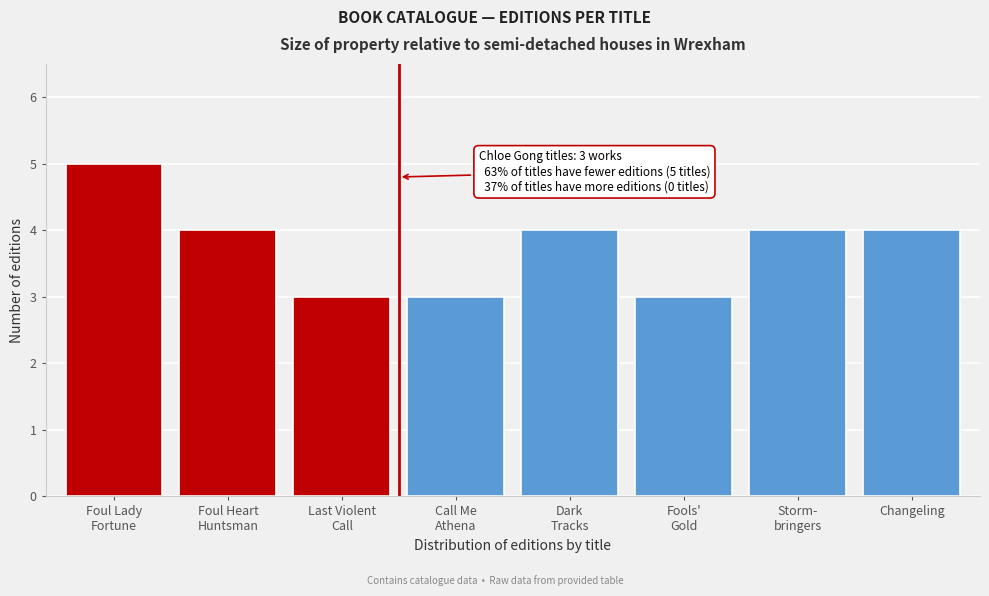

Reading right to left, list all the values displayed in this chart.

4	4	3	4	3	3	4	5